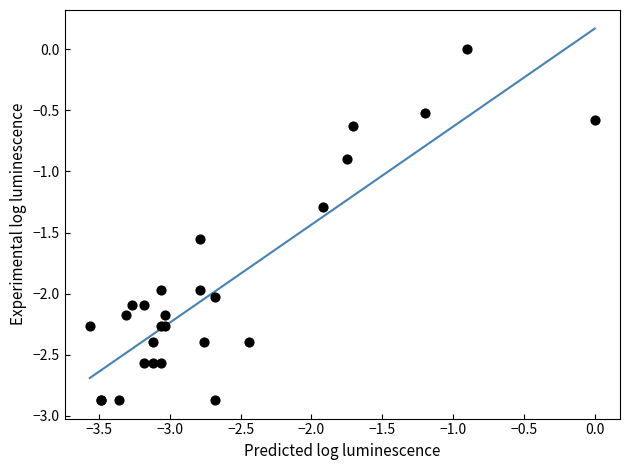

What Y value in the scatter plot is closest to -1?

-0.9